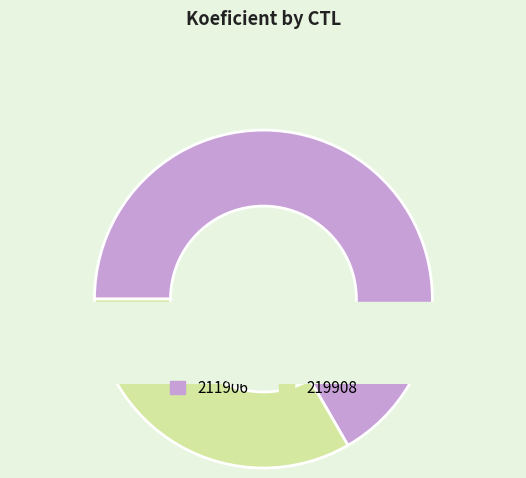

Count the number of slices in the pie.

2